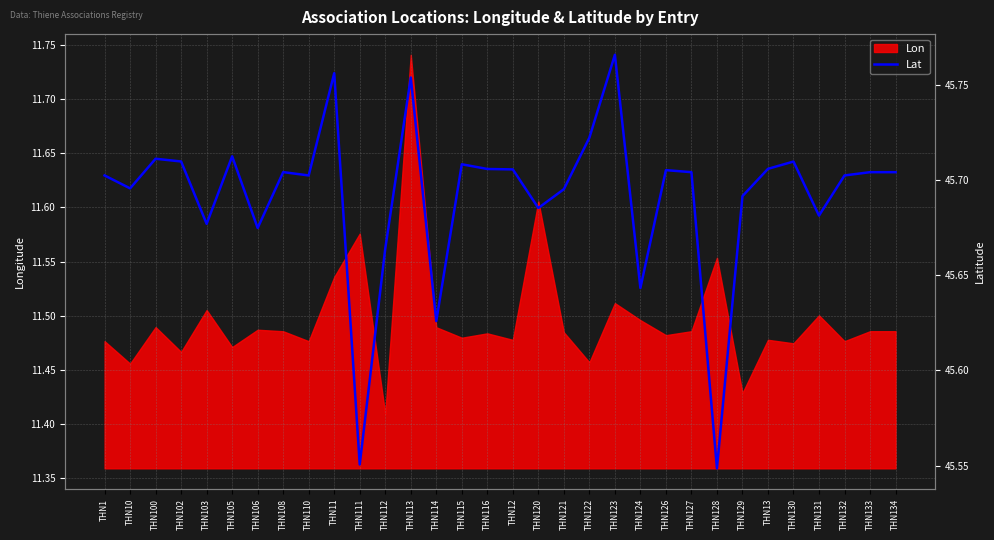

How many points are higher than both their immediate neighbors (excluding endpoints)?

9